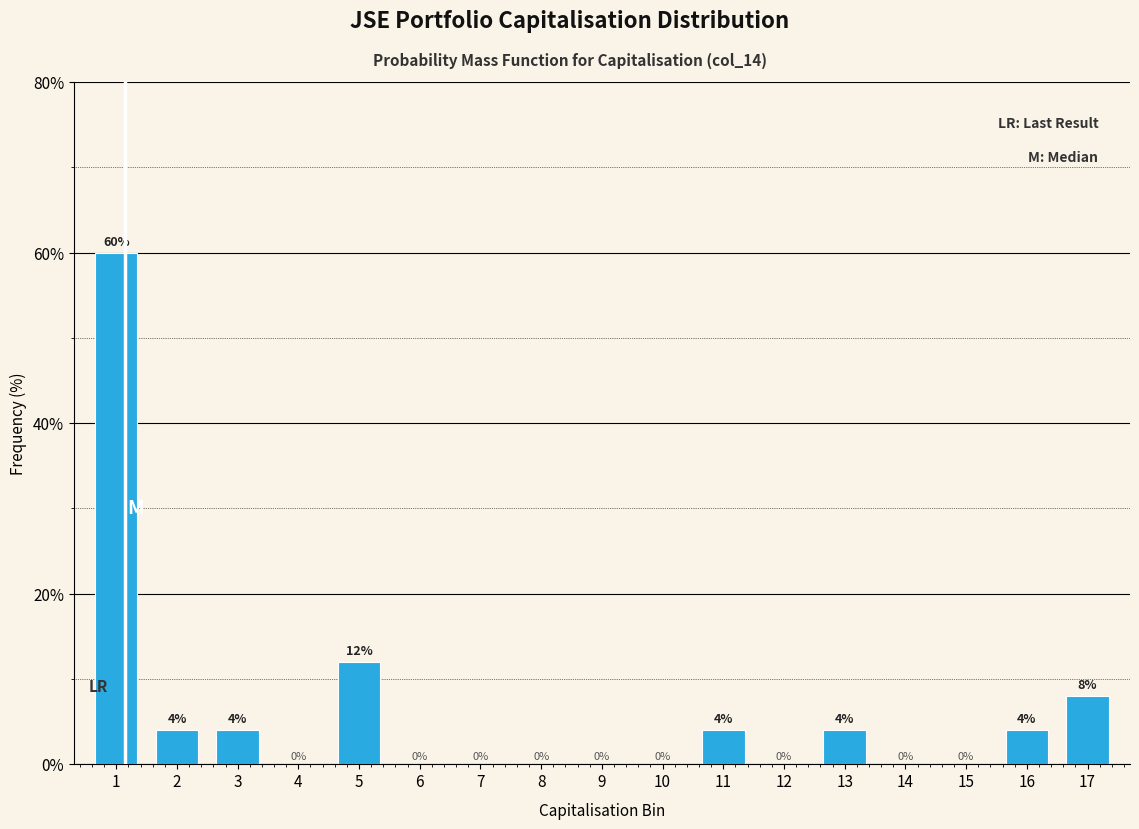

Reading right to left, extract all data points from this chart.

17=8	16=4	15=0	14=0	13=4	12=0	11=4	10=0	9=0	8=0	7=0	6=0	5=12	4=0	3=4	2=4	1=60